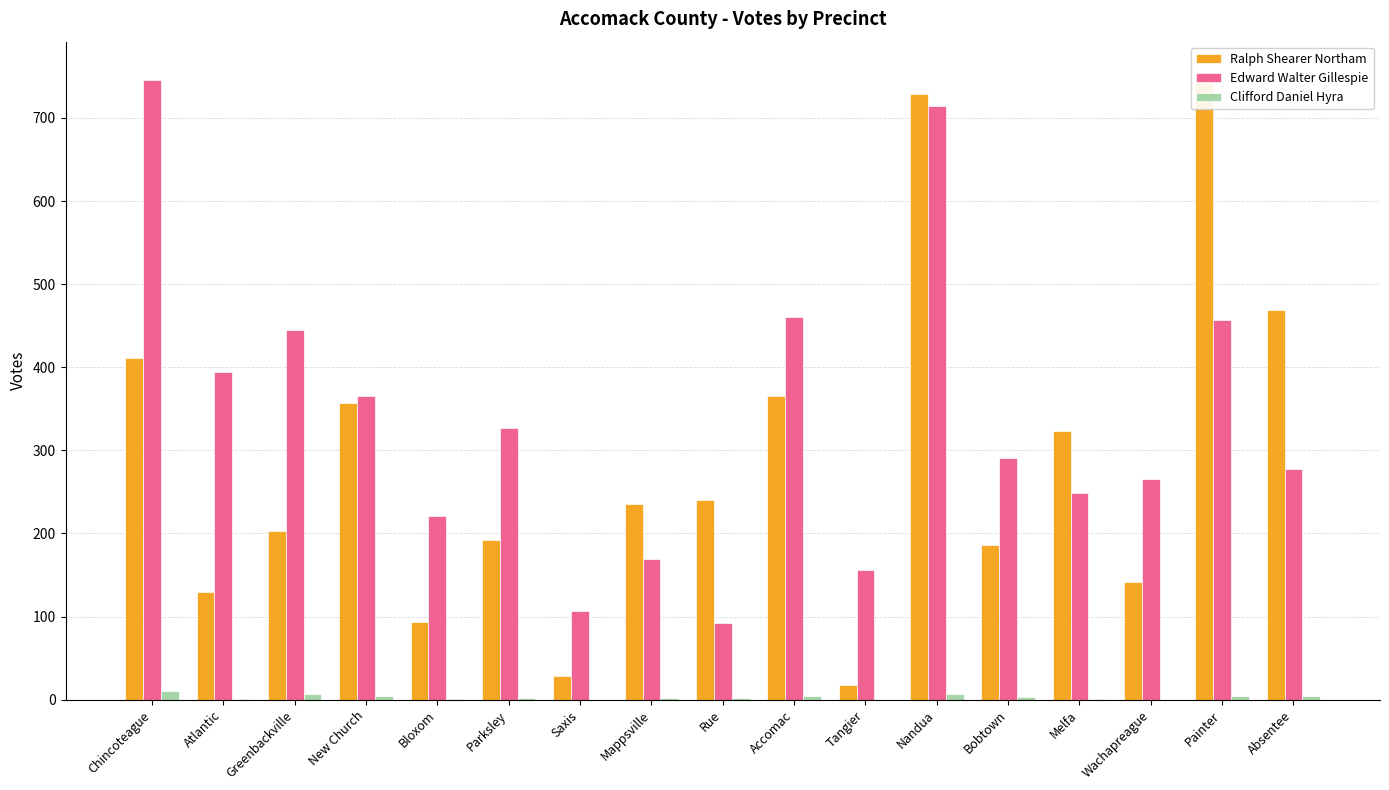

Which series changed the most between Greenbackville and Absentee?

Ralph Shearer Northam